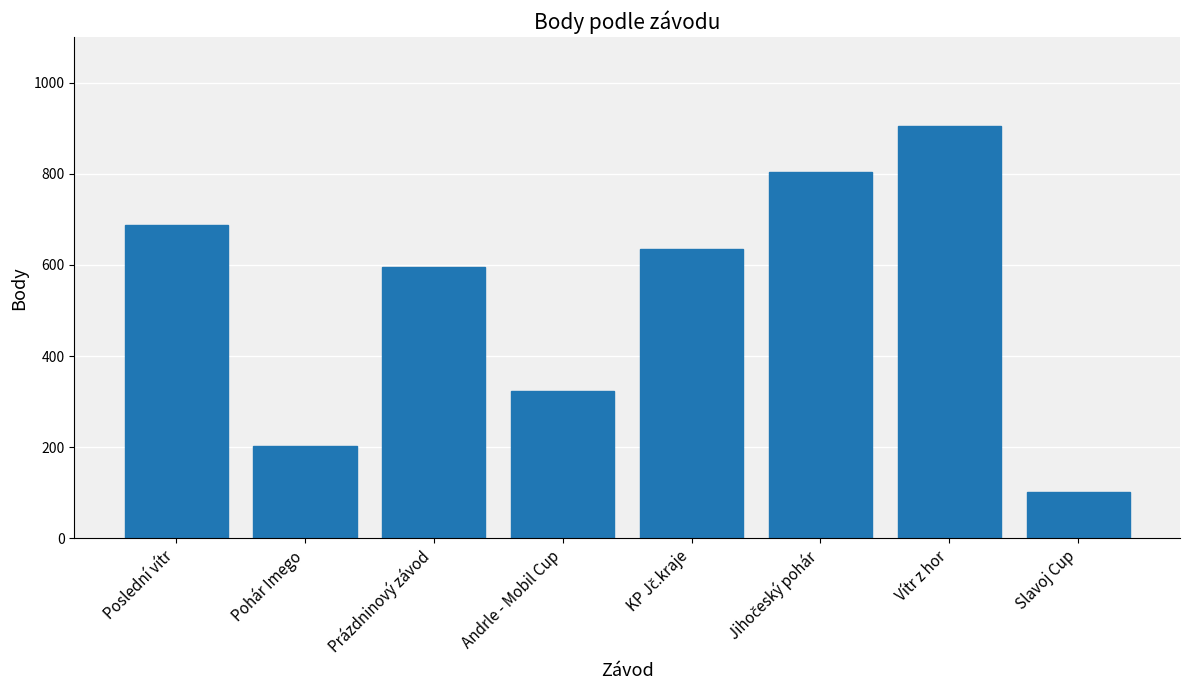

What is the label of the 6th bar from the right?

Prázdninový závod